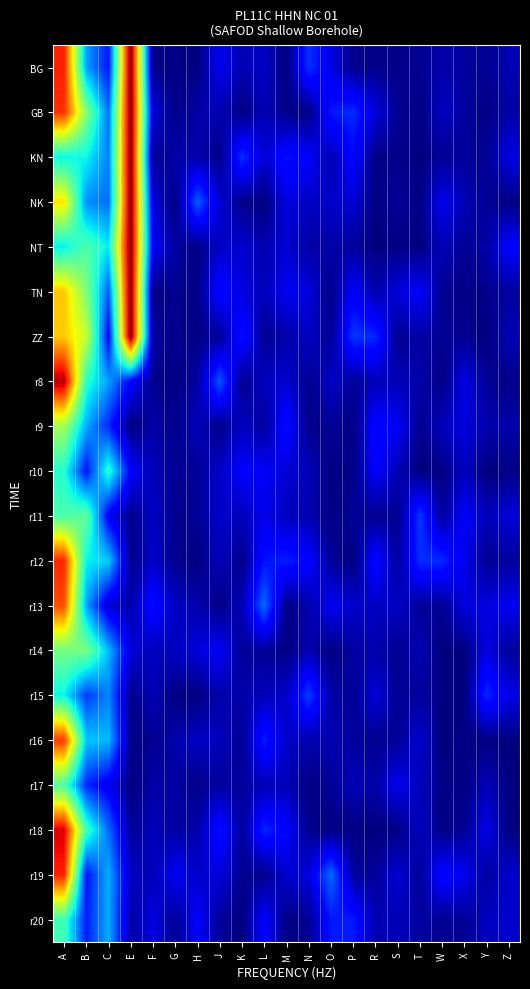

Reading right to left, extract all data points from this chart.

BG: Z=0.0	Y=0.0	X=0.0	W=0.0	T=0.0	S=0.0	R=0.0	P=0.0	O=0.1	N=0.2	M=0.0	L=0.1	K=0.0	J=0.1	H=0.0	G=0.0	F=0.0	E=1.0	C=0.1	B=0.3	A=0.9
GB: Z=0.0	Y=0.0	X=0.0	W=0.1	T=0.0	S=0.0	R=0.1	P=0.2	O=0.1	N=0.0	M=0.0	L=0.0	K=0.0	J=0.0	H=0.0	G=0.0	F=0.1	E=1.0	C=0.2	B=0.5	A=0.9
KN: Z=0.1	Y=0.0	X=0.0	W=0.0	T=0.0	S=0.0	R=0.0	P=0.1	O=0.0	N=0.1	M=0.1	L=0.1	K=0.2	J=0.0	H=0.0	G=0.0	F=0.0	E=1.0	C=0.3	B=0.4	A=0.4
NK: Z=0.0	Y=0.0	X=0.0	W=0.1	T=0.0	S=0.0	R=0.0	P=0.1	O=0.1	N=0.1	M=0.1	L=0.0	K=0.0	J=0.1	H=0.2	G=0.0	F=0.1	E=1.0	C=0.2	B=0.3	A=0.7
NT: Z=0.1	Y=0.0	X=0.0	W=0.1	T=0.0	S=0.0	R=0.0	P=0.0	O=0.0	N=0.0	M=0.1	L=0.0	K=0.1	J=0.1	H=0.0	G=0.0	F=0.1	E=1.0	C=0.4	B=0.4	A=0.4
TN: Z=0.0	Y=0.0	X=0.0	W=0.0	T=0.1	S=0.1	R=0.0	P=0.1	O=0.0	N=0.1	M=0.1	L=0.1	K=0.1	J=0.1	H=0.0	G=0.0	F=0.0	E=1.0	C=0.2	B=0.5	A=0.7
ZZ: Z=0.0	Y=0.0	X=0.0	W=0.0	T=0.0	S=0.0	R=0.2	P=0.2	O=0.0	N=0.1	M=0.0	L=0.0	K=0.1	J=0.0	H=0.0	G=0.0	F=0.0	E=1.0	C=0.1	B=0.6	A=0.7
r8: Z=0.0	Y=0.0	X=0.1	W=0.0	T=0.0	S=0.1	R=0.1	P=0.0	O=0.1	N=0.0	M=0.1	L=0.1	K=0.0	J=0.2	H=0.0	G=0.0	F=0.0	E=0.1	C=0.3	B=0.4	A=1.0
r9: Z=0.0	Y=0.0	X=0.1	W=0.1	T=0.0	S=0.1	R=0.1	P=0.0	O=0.0	N=0.0	M=0.1	L=0.0	K=0.1	J=0.0	H=0.1	G=0.0	F=0.0	E=0.0	C=0.2	B=0.3	A=0.5
r10: Z=0.0	Y=0.0	X=0.1	W=0.0	T=0.0	S=0.0	R=0.1	P=0.0	O=0.0	N=0.1	M=0.1	L=0.1	K=0.1	J=0.1	H=0.0	G=0.0	F=0.1	E=0.1	C=0.4	B=0.1	A=0.4
r11: Z=0.1	Y=0.0	X=0.1	W=0.0	T=0.2	S=0.0	R=0.0	P=0.0	O=0.0	N=0.0	M=0.1	L=0.1	K=0.1	J=0.1	H=0.0	G=0.0	F=0.1	E=0.0	C=0.1	B=0.5	A=0.4
r12: Z=0.0	Y=0.0	X=0.1	W=0.2	T=0.2	S=0.0	R=0.1	P=0.0	O=0.0	N=0.1	M=0.2	L=0.1	K=0.0	J=0.1	H=0.0	G=0.0	F=0.1	E=0.0	C=0.3	B=0.4	A=0.9
r13: Z=0.1	Y=0.1	X=0.1	W=0.0	T=0.0	S=0.1	R=0.1	P=0.1	O=0.1	N=0.0	M=0.0	L=0.2	K=0.0	J=0.0	H=0.0	G=0.1	F=0.1	E=0.0	C=0.1	B=0.3	A=0.8
r14: Z=0.0	Y=0.1	X=0.0	W=0.0	T=0.0	S=0.0	R=0.0	P=0.0	O=0.0	N=0.0	M=0.0	L=0.0	K=0.0	J=0.1	H=0.1	G=0.1	F=0.1	E=0.1	C=0.3	B=0.5	A=0.5
r15: Z=0.1	Y=0.2	X=0.0	W=0.0	T=0.0	S=0.0	R=0.1	P=0.0	O=0.0	N=0.2	M=0.1	L=0.1	K=0.0	J=0.0	H=0.0	G=0.0	F=0.0	E=0.0	C=0.3	B=0.2	A=0.4
r16: Z=0.0	Y=0.0	X=0.0	W=0.0	T=0.1	S=0.0	R=0.0	P=0.0	O=0.0	N=0.0	M=0.1	L=0.2	K=0.0	J=0.1	H=0.1	G=0.0	F=0.0	E=0.0	C=0.3	B=0.3	A=0.9
r17: Z=0.0	Y=0.1	X=0.0	W=0.0	T=0.1	S=0.1	R=0.0	P=0.0	O=0.0	N=0.0	M=0.1	L=0.0	K=0.0	J=0.0	H=0.0	G=0.0	F=0.0	E=0.0	C=0.1	B=0.2	A=0.4
r18: Z=0.0	Y=0.1	X=0.0	W=0.0	T=0.1	S=0.0	R=0.0	P=0.0	O=0.0	N=0.0	M=0.1	L=0.2	K=0.0	J=0.1	H=0.0	G=0.0	F=0.1	E=0.0	C=0.2	B=0.4	A=0.9
r19: Z=0.1	Y=0.0	X=0.1	W=0.1	T=0.0	S=0.1	R=0.0	P=0.0	O=0.2	N=0.1	M=0.1	L=0.0	K=0.0	J=0.1	H=0.1	G=0.1	F=0.0	E=0.1	C=0.3	B=0.1	A=0.9
r20: Z=0.1	Y=0.1	X=0.0	W=0.0	T=0.0	S=0.0	R=0.0	P=0.2	O=0.1	N=0.0	M=0.0	L=0.1	K=0.0	J=0.0	H=0.1	G=0.0	F=0.1	E=0.0	C=0.3	B=0.2	A=0.4